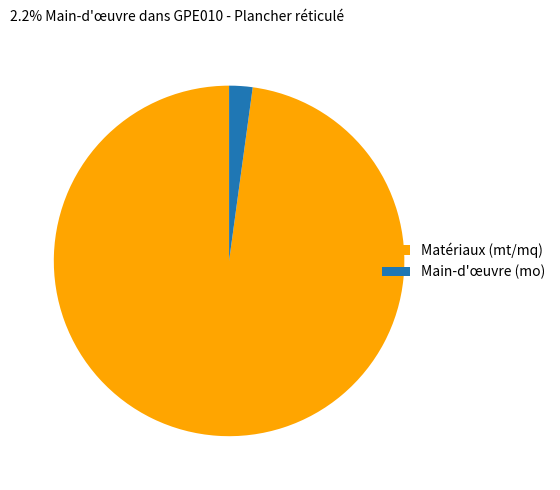

How many segments does this pie chart have?

2